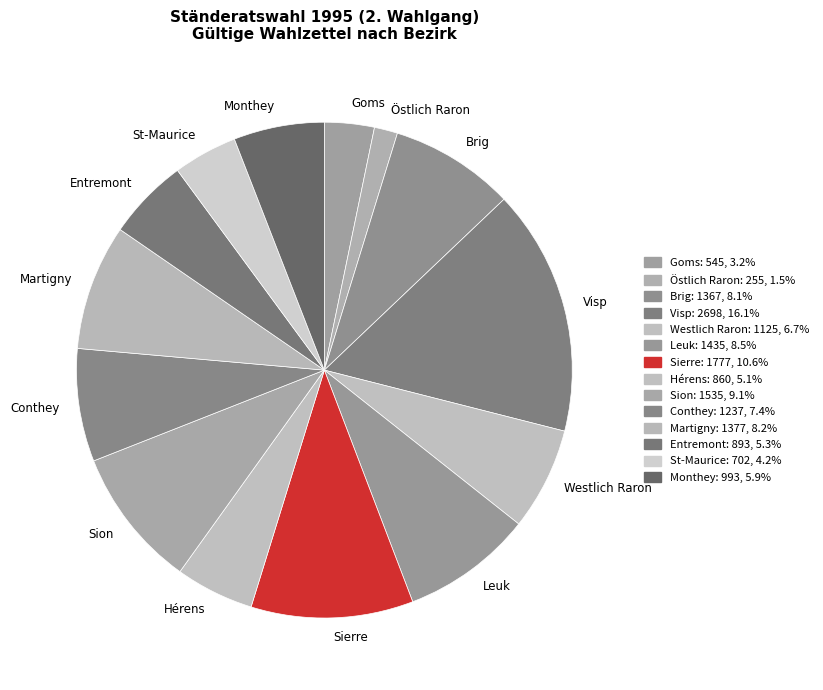

Do Östlich Raron and Martigny together represent more than half of the pie?

No